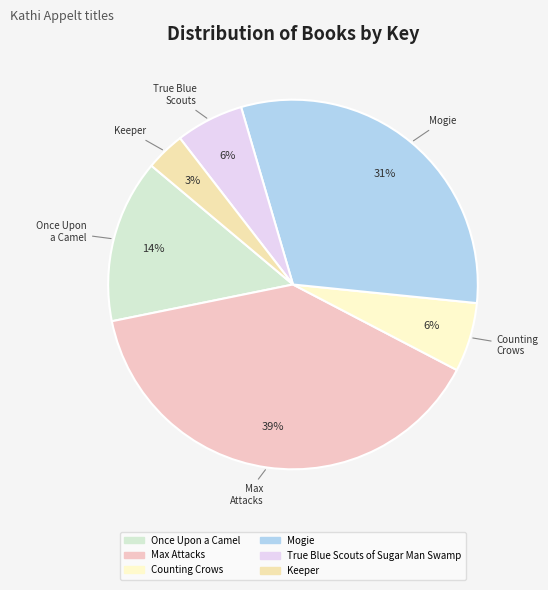

How many slices are in this pie chart?

6